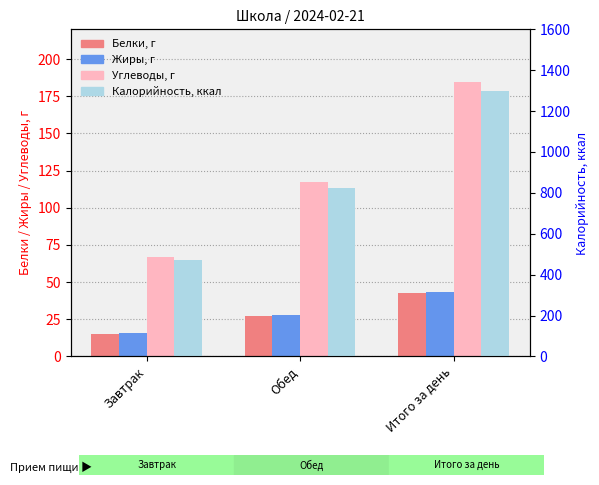

The Жиры series shows 15.8 at Завтрак. True or false?

True